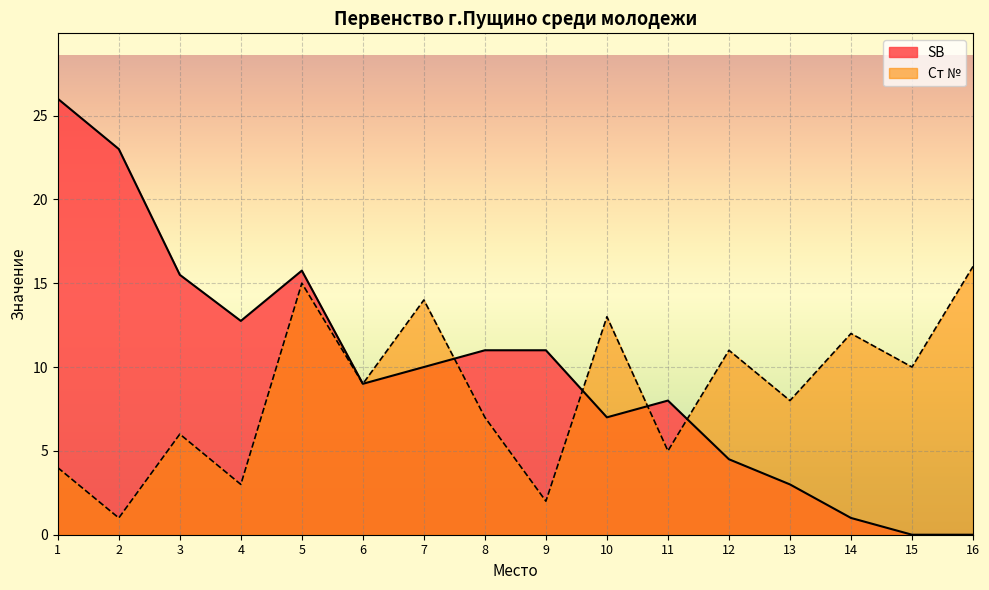

True or false: Ст № has a value of 17.7 at 15.

False